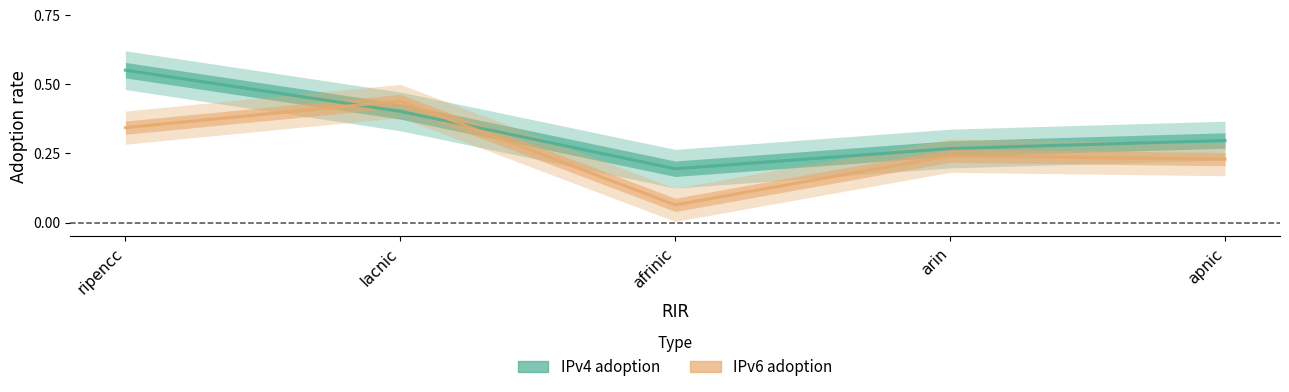

True or false: IPv6 adoption and IPv4 adoption intersect in this chart.

True